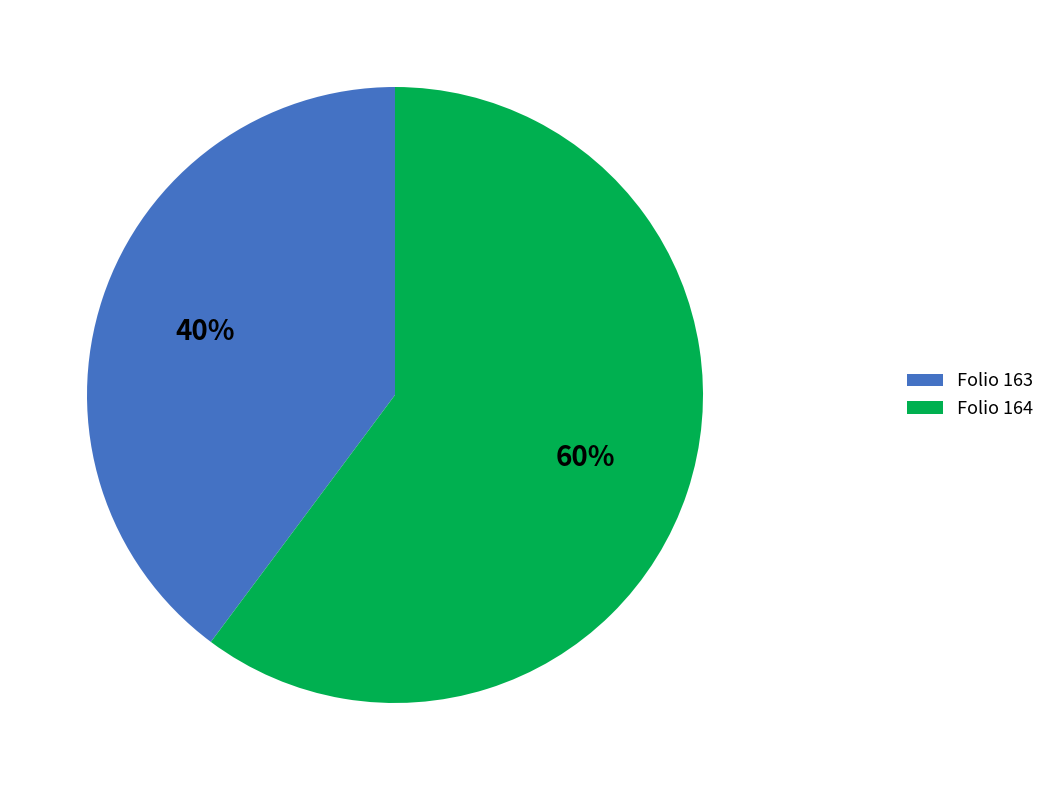

What is the ratio of the value at Folio 164 to the value at Folio 163?

1.5